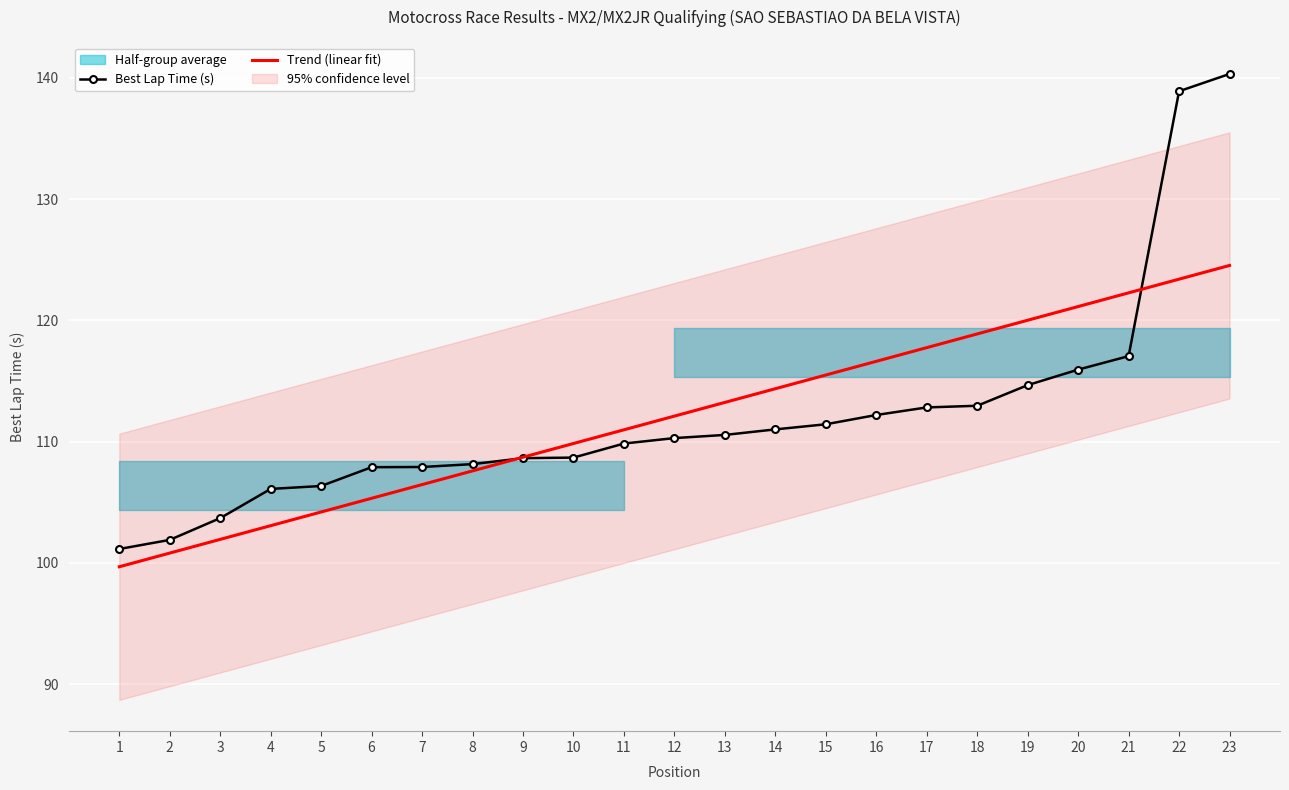

What is the greatest value displayed?

140.3